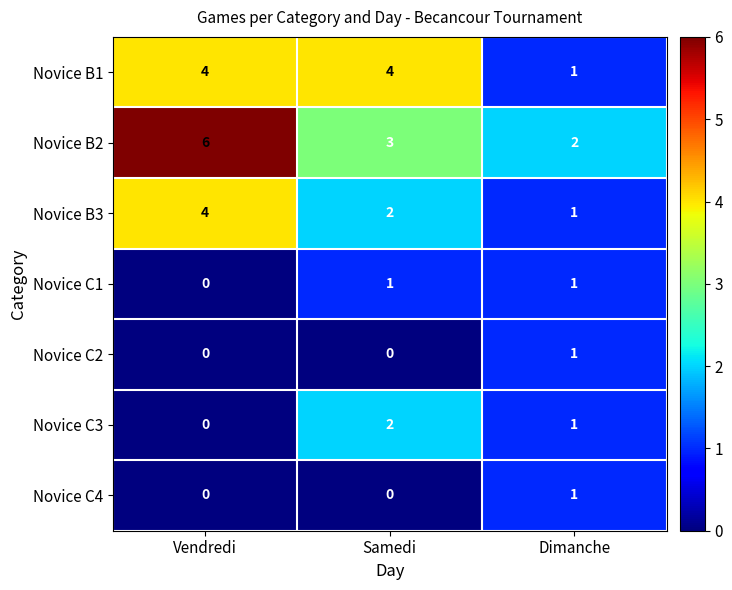

What is the difference between the highest and lowest values at Vendredi?

6